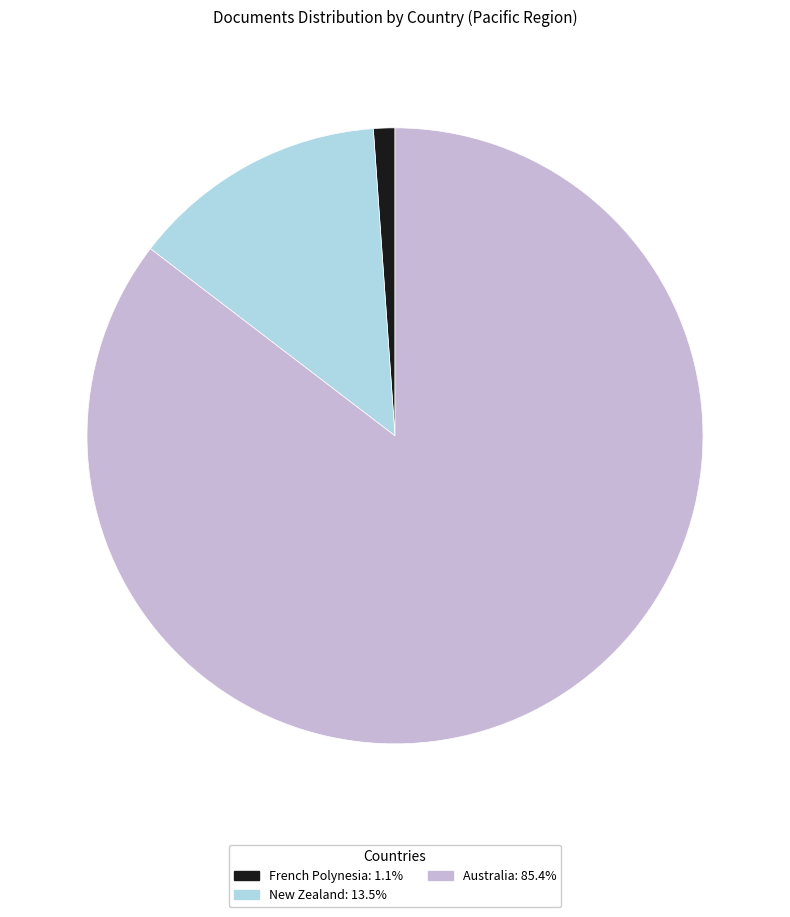

What is the largest slice in the pie chart?

Australia